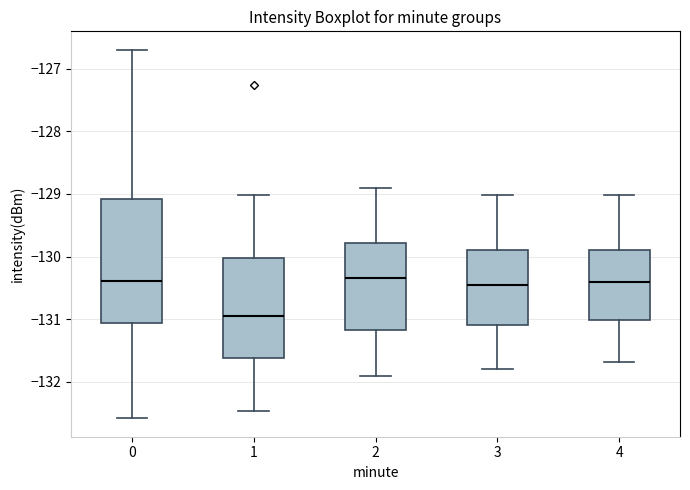

Which box is the tallest, from its lower edge to its upper edge?

0